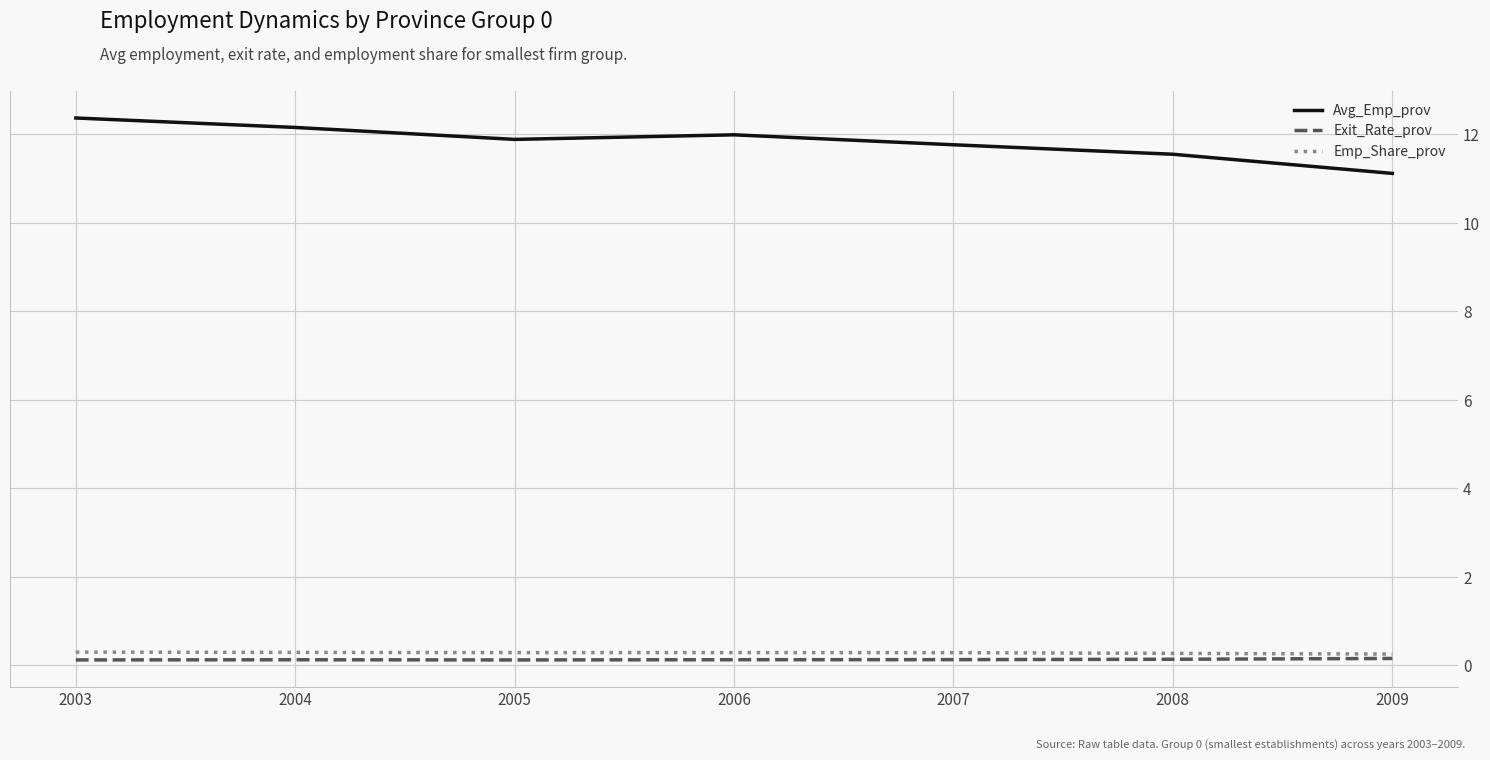

Which series has the largest range (max minus min)?

Avg_Emp_prov